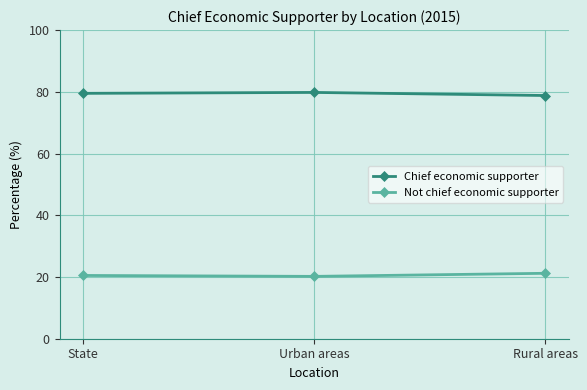

What is the value of the Chief economic supporter point at the 3rd from the left?

78.8